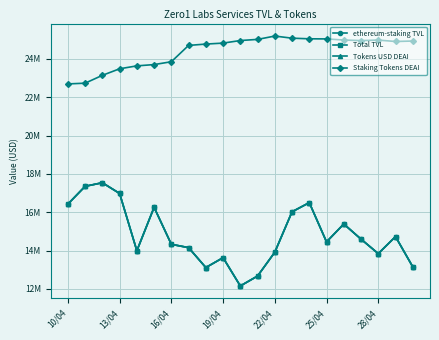

True or false: Staking Tokens DEAI and Tokens USD DEAI intersect in this chart.

False